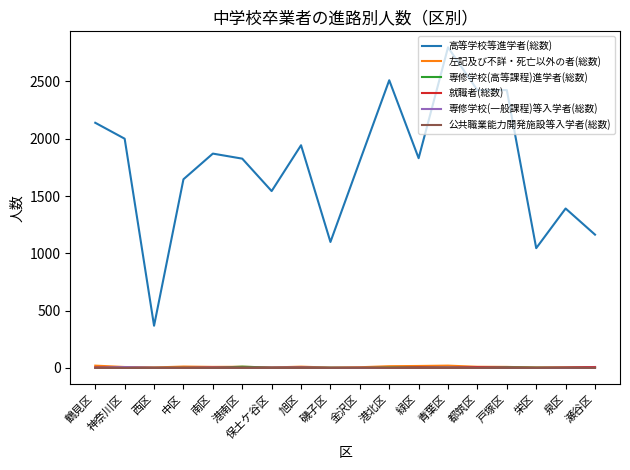

What is the difference between the maximum and minimum values in the 専修学校(一般課程)等入学者(総数) series?

7